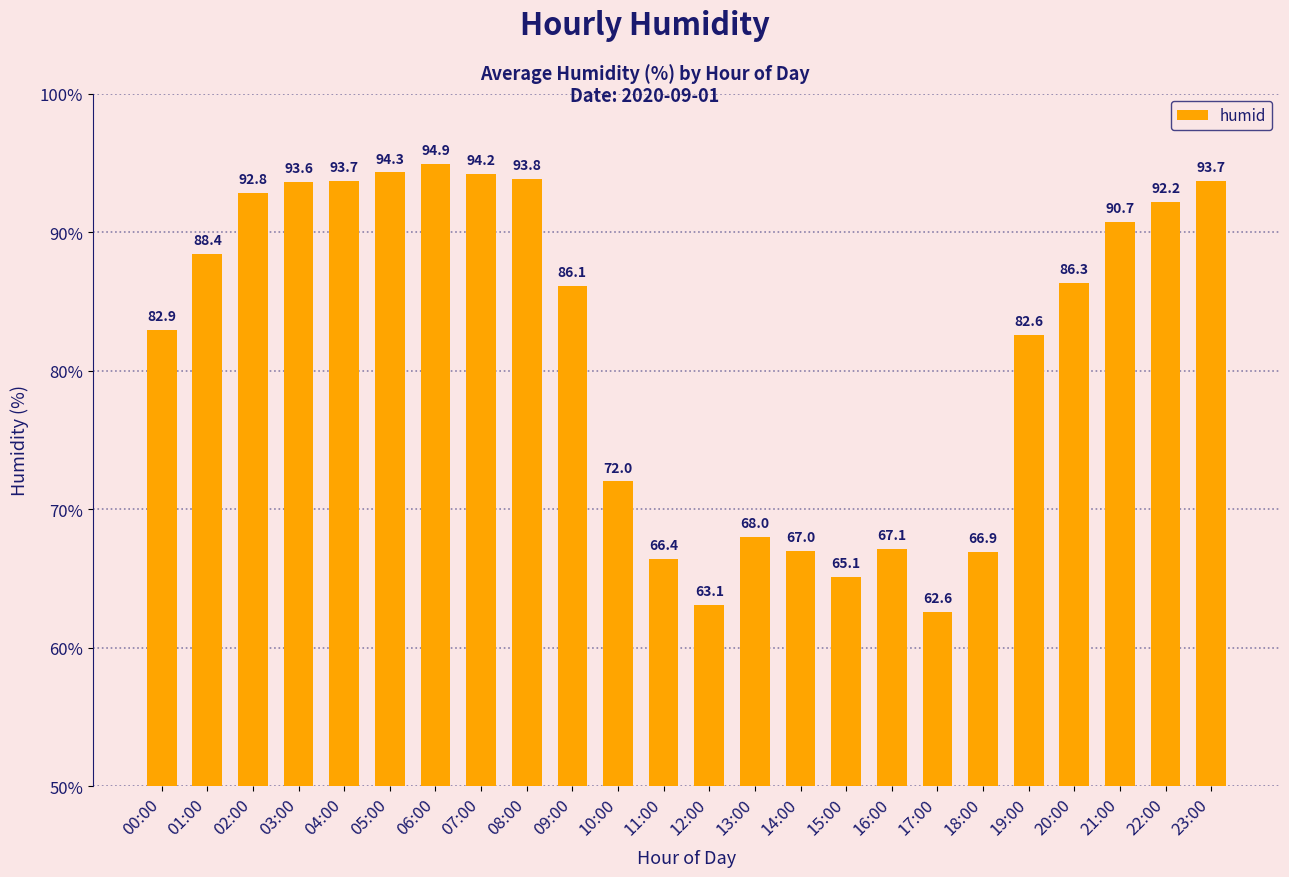

Is it true that the value at 07:00 is 133.1?

False